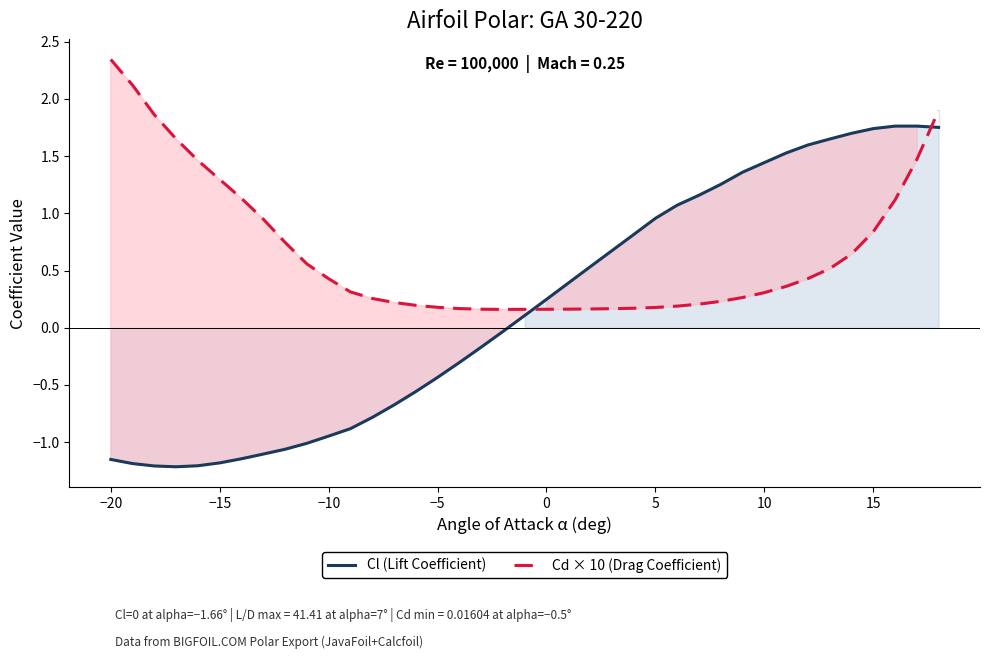

The Cl (Lift Coefficient) series shows -1.8 at −15. True or false?

False